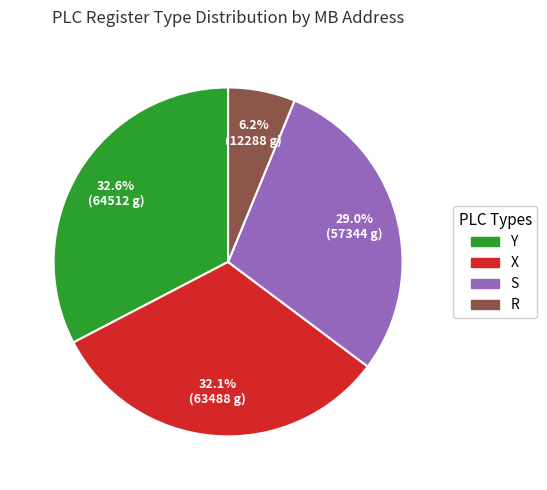

Between S and X, which is larger?

X